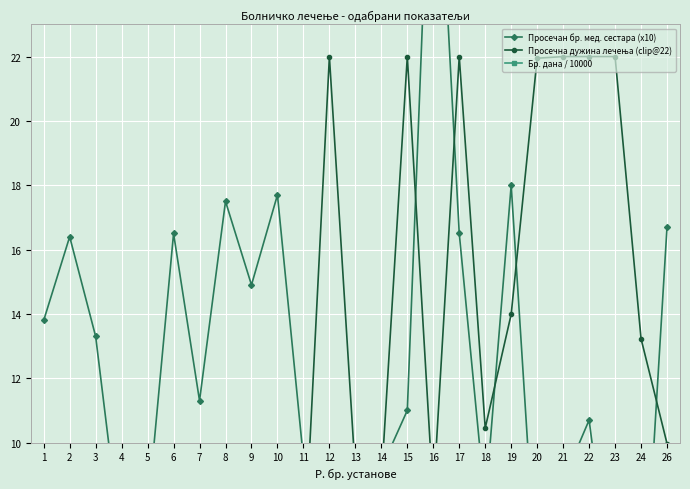

Is this an area chart (filled region under the line)?

No